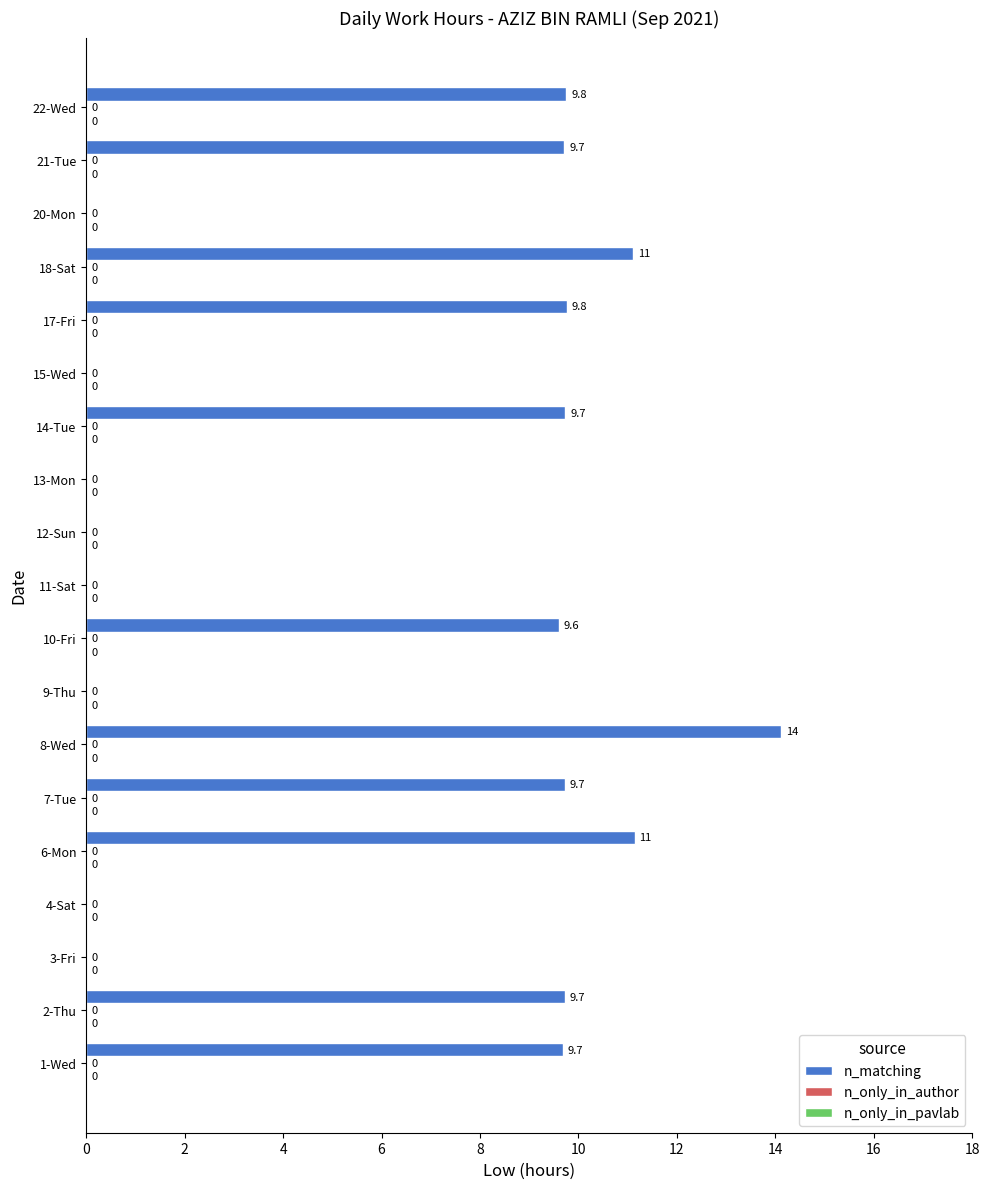

What value does the data have at 14-Tue?

9.7